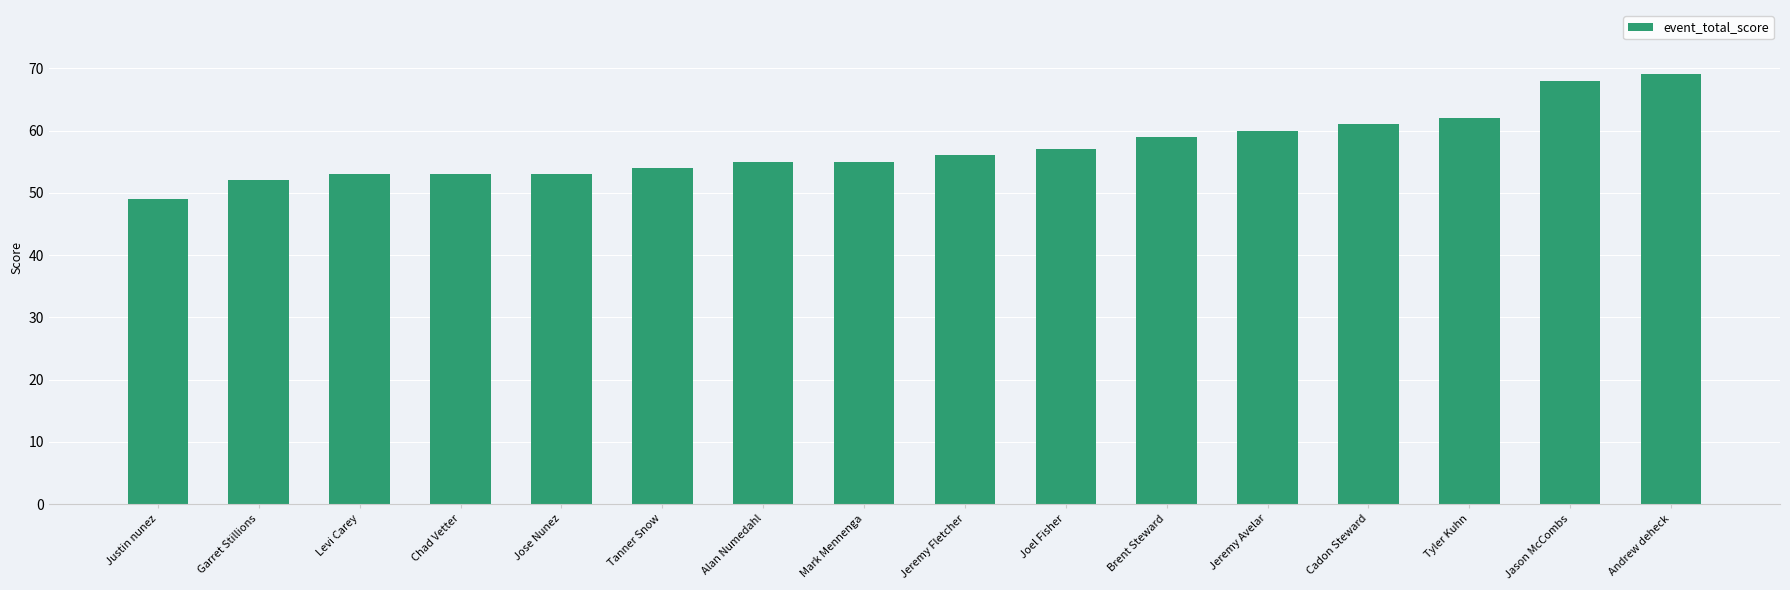

What is the average value?

57